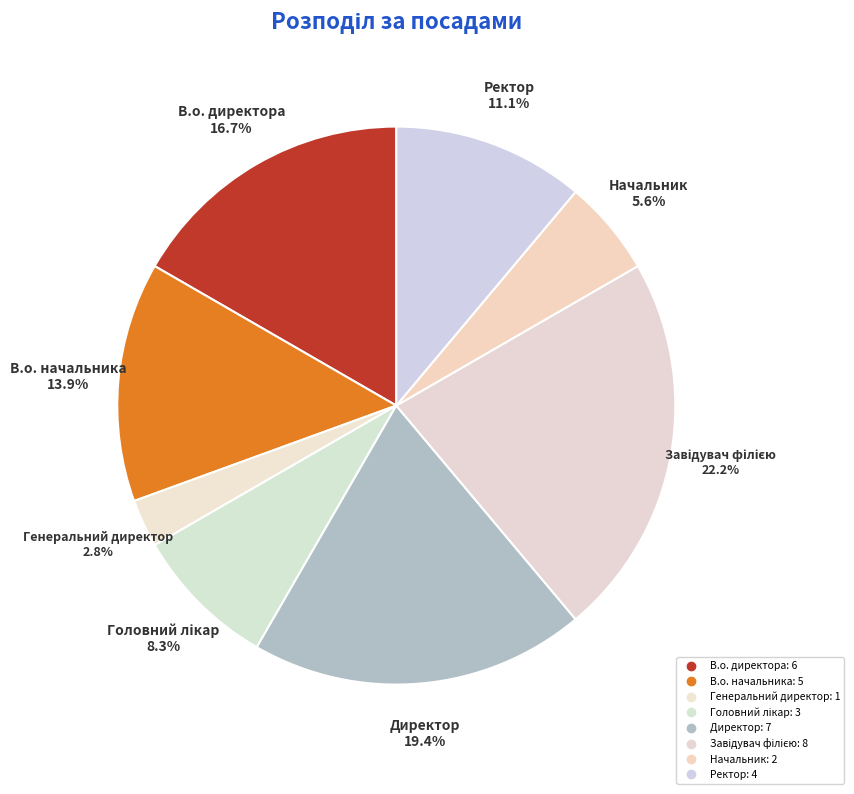

What percentage do Начальник and В.о. начальника together represent?

19.4%